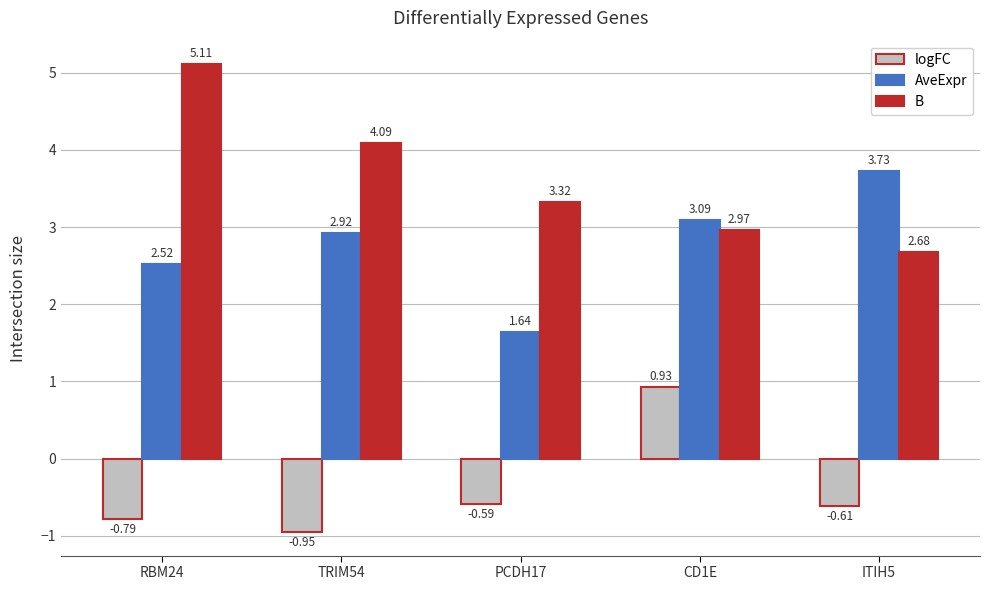

What is the maximum value for B?

5.1